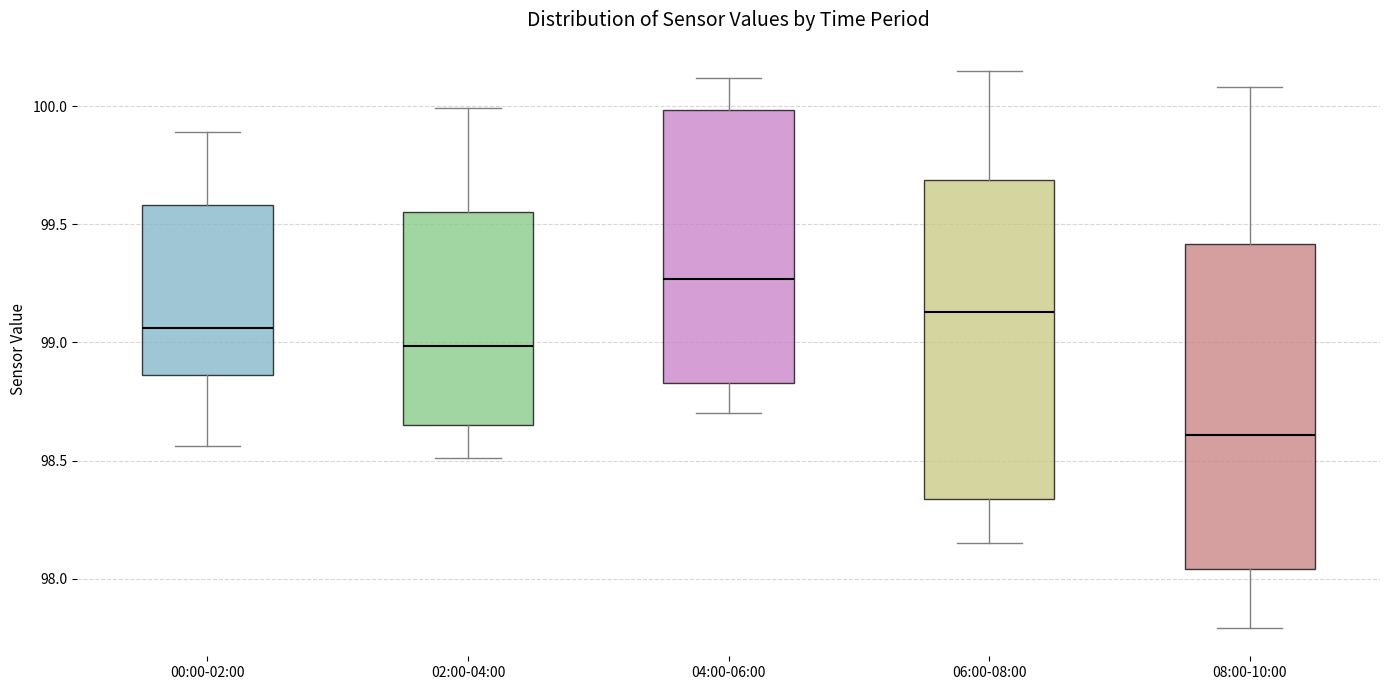

Reading left to right, transcribe this box plot: for each box, give where its median line is, the range the box spans, and where its two whiskers end, as read against the y-axis. The values are not printed on the chart, so give them approximately, as read against the axis.

00:00-02:00: median 99.05, box 98.85 to 99.60, whiskers 98.55 to 99.90
02:00-04:00: median 99.00, box 98.65 to 99.55, whiskers 98.50 to 100.00
04:00-06:00: median 99.25, box 98.85 to 100.00, whiskers 98.70 to 100.10
06:00-08:00: median 99.15, box 98.35 to 99.70, whiskers 98.15 to 100.15
08:00-10:00: median 98.60, box 98.05 to 99.40, whiskers 97.80 to 100.10